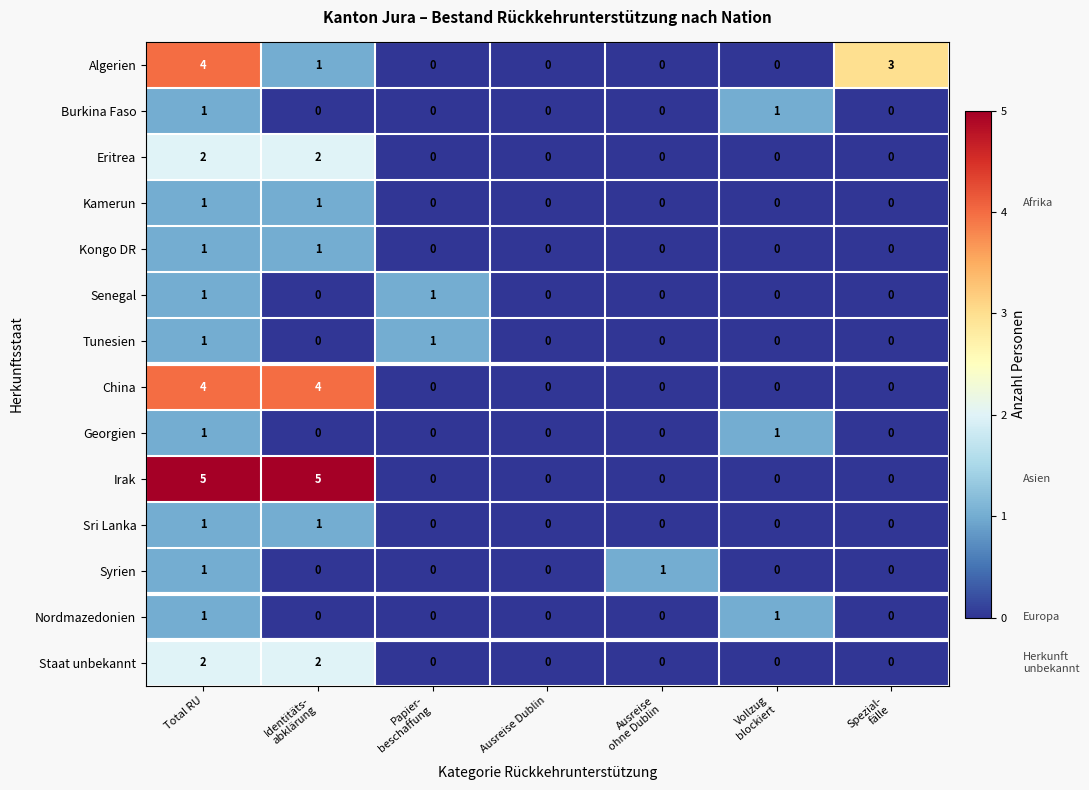

Which series has the widest spread of values?

Irak